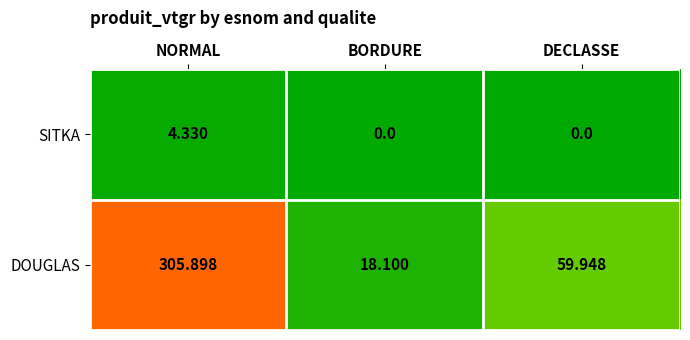

Rank the series at NORMAL from highest to lowest value.

DOUGLAS, SITKA